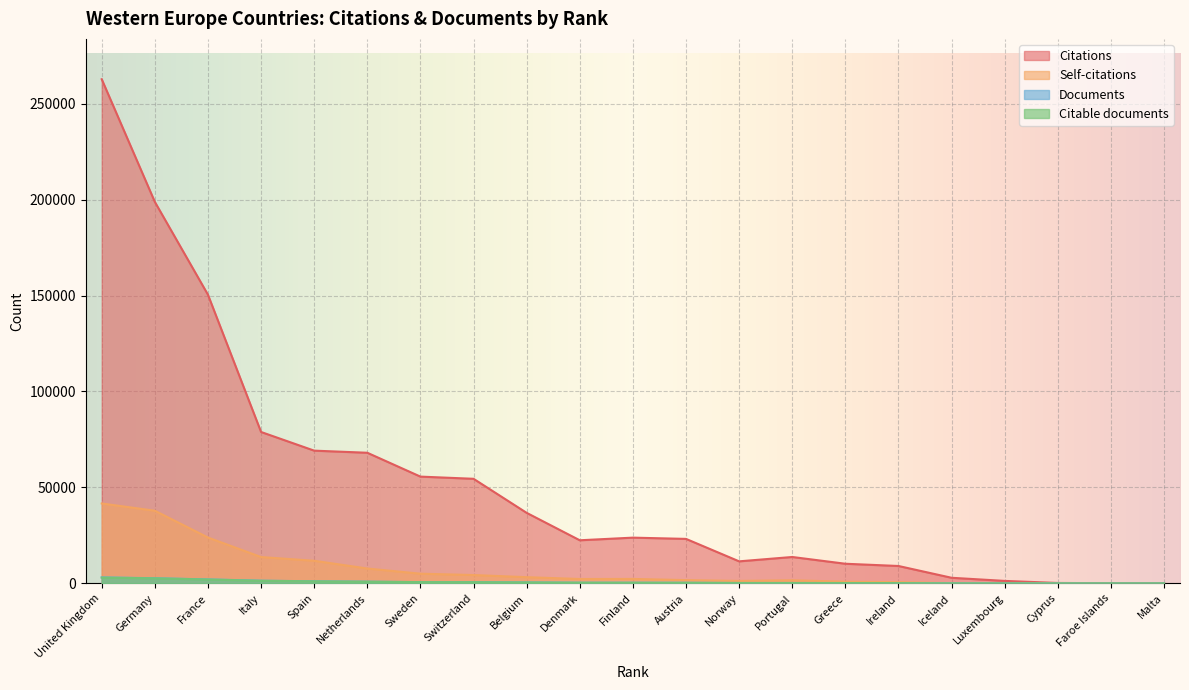

What is the highest value of the Citations series?

262753